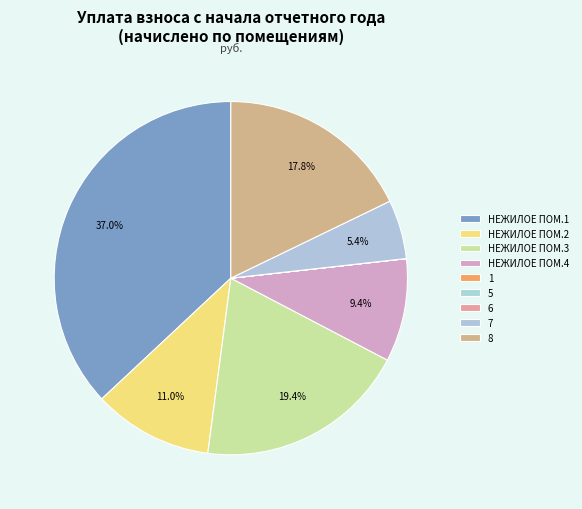

Is 5 the majority of the pie?

No